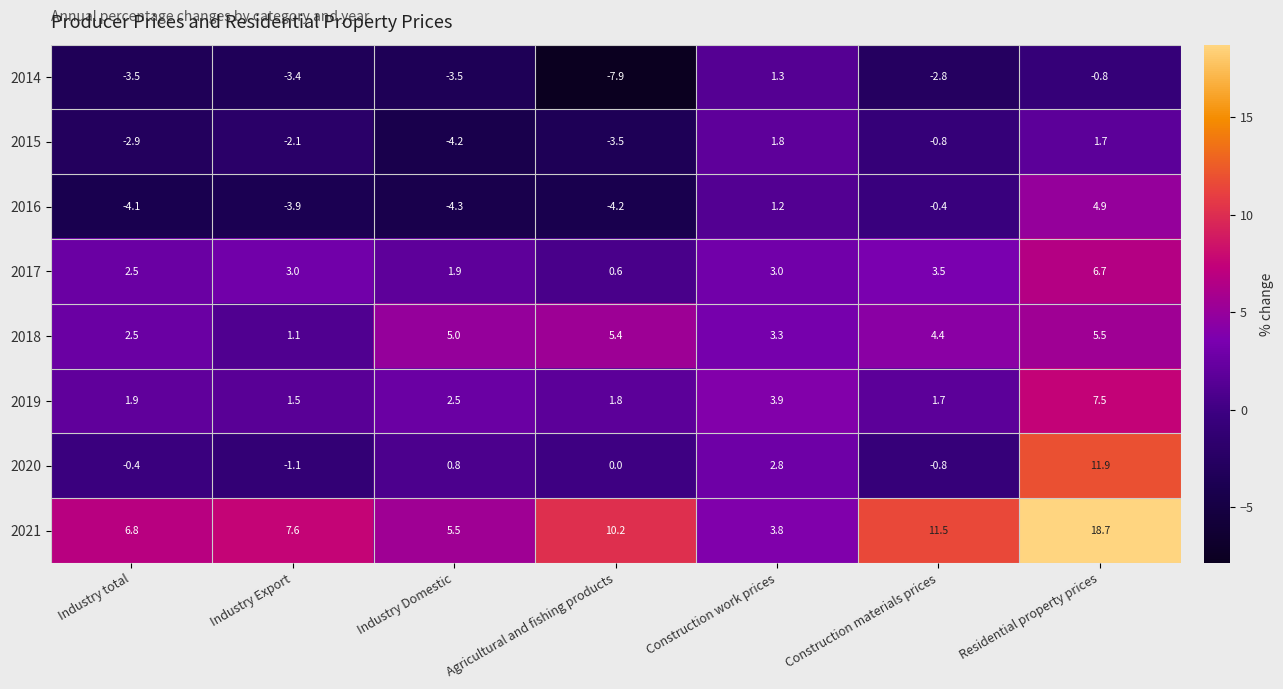

What value does the 2016 series have at Industry total?

-4.1